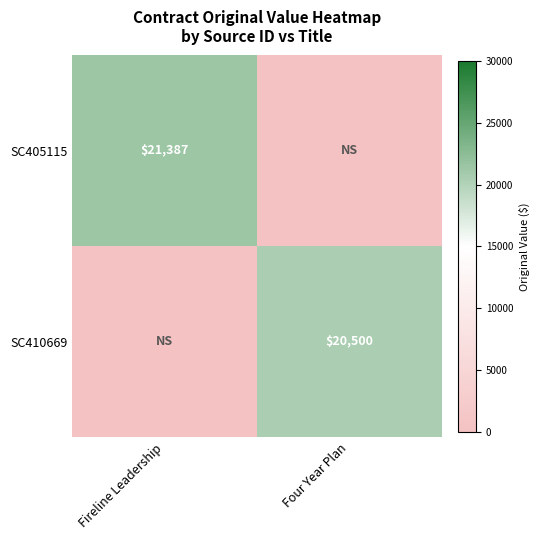

The value of SC405115 at Fireline Leadership is 21387. True or false?

True